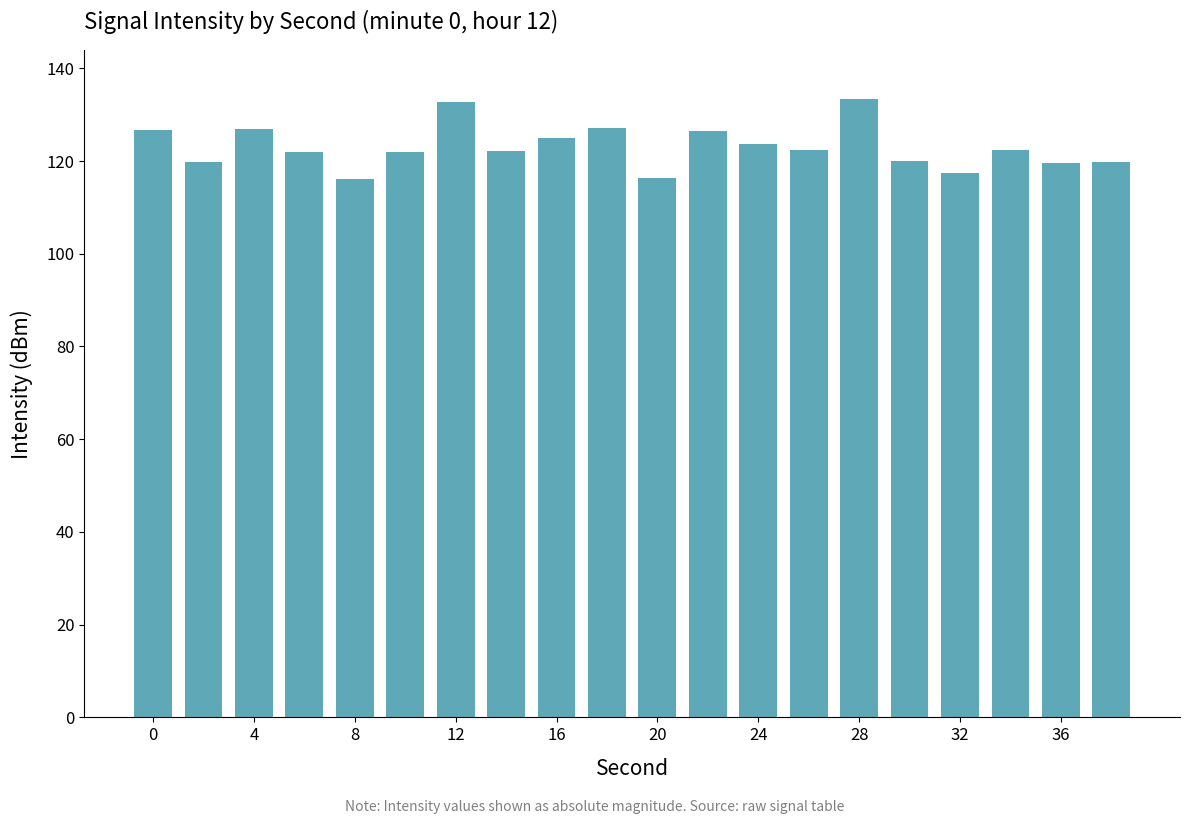

What is the sum of all values?

2461.7